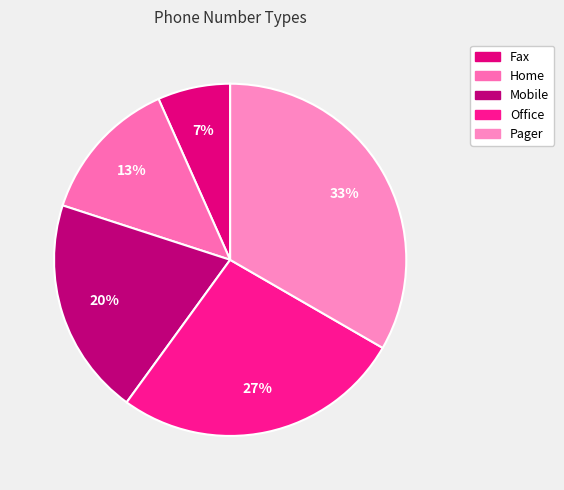

To the nearest percent, what percentage of the pie is Fax?

7%